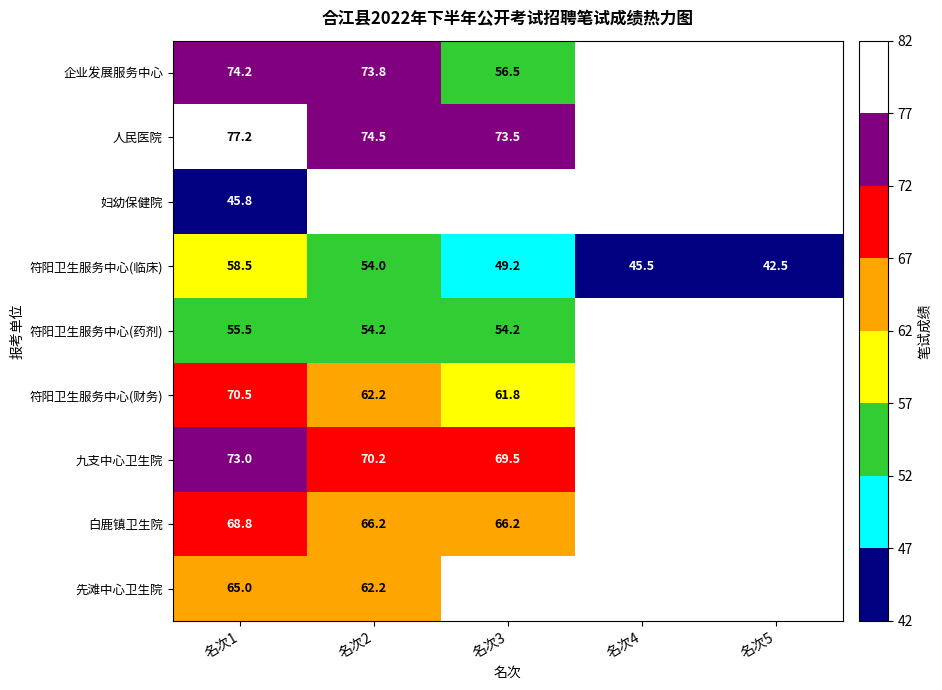

Between 名次4 and 名次3, which is larger?

名次3